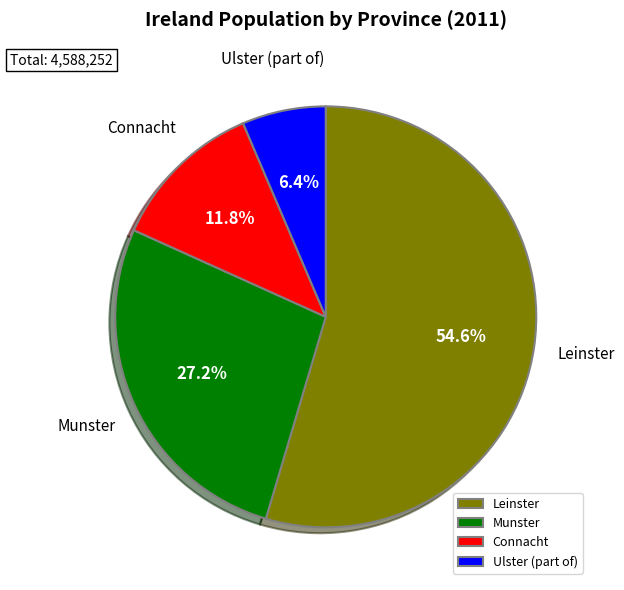

How many segments does this pie chart have?

4